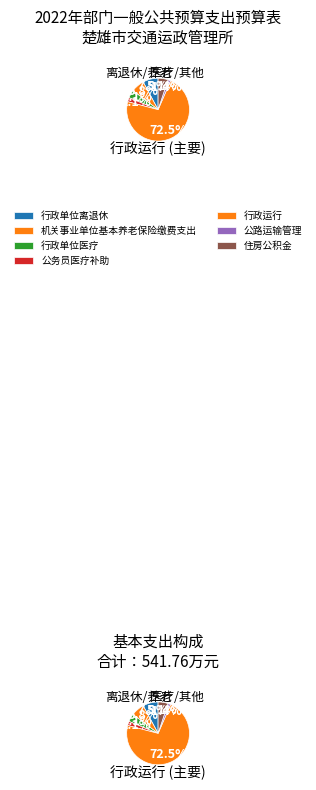

To the nearest percent, what percentage of the pie is 行政单位医疗?

4%